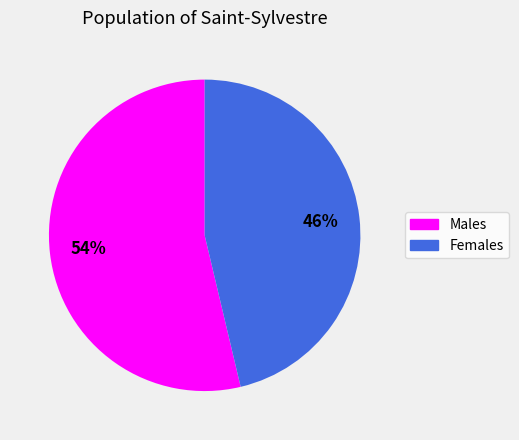

To the nearest percent, what is the average slice percentage?

50%